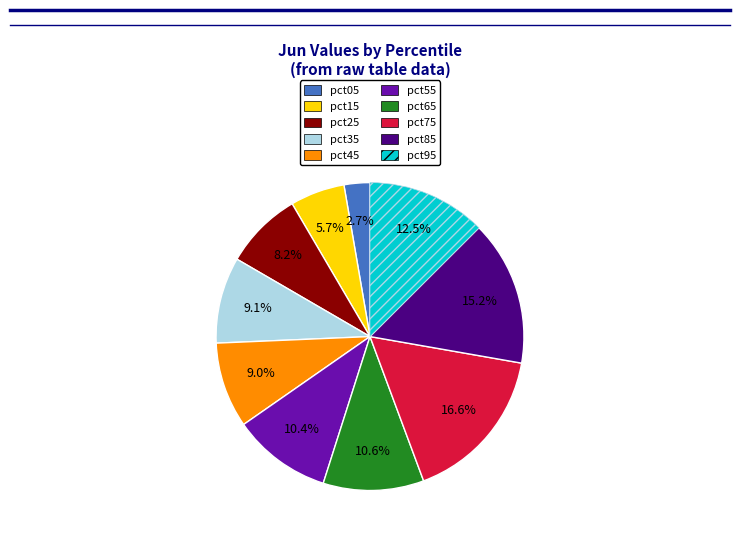

Between pct85 and pct45, which is larger?

pct85